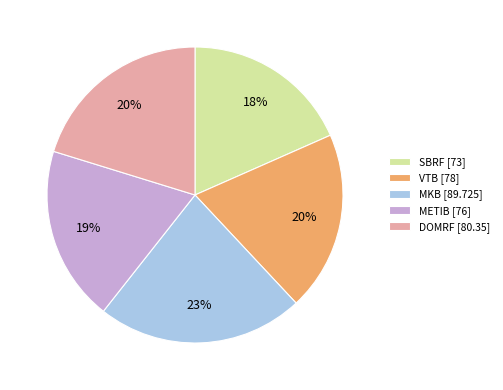

What is the largest slice in the pie chart?

MKB